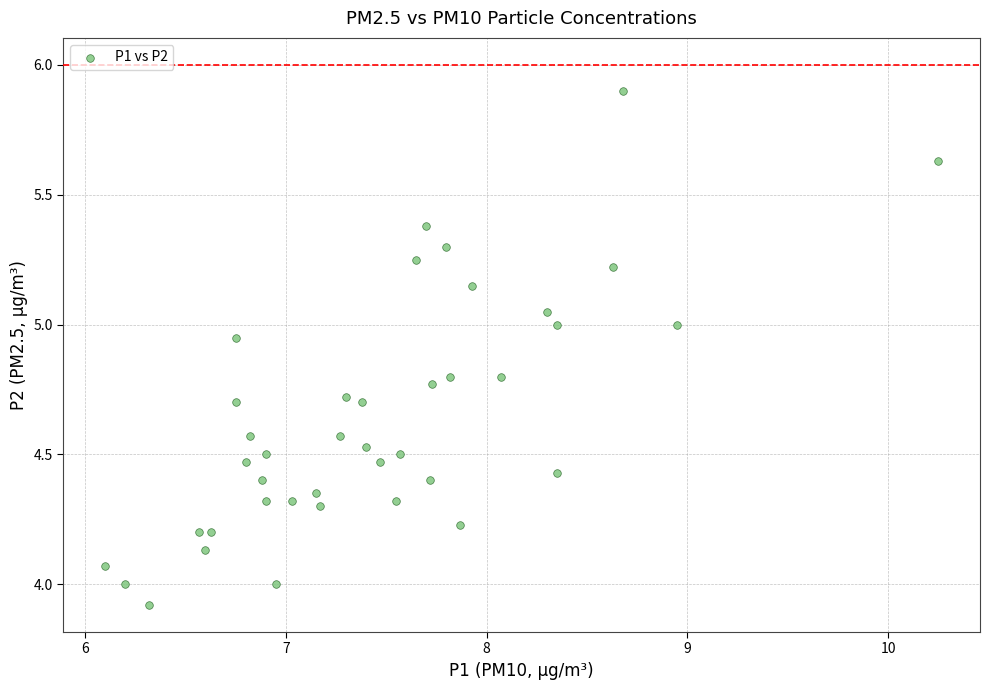

What is the range of Y values (max minus min)?

2.0